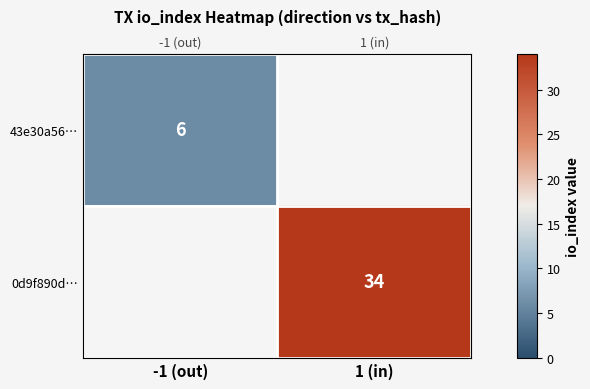

What is the minimum value for 43e30a56…?

6.0